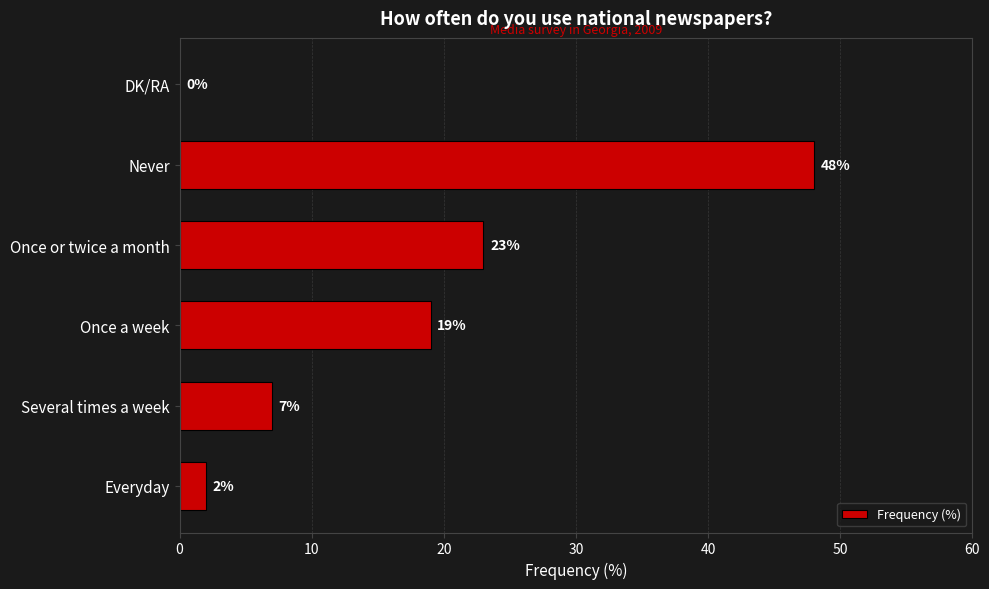

True or false: the data shows 7 at Several times a week.

True